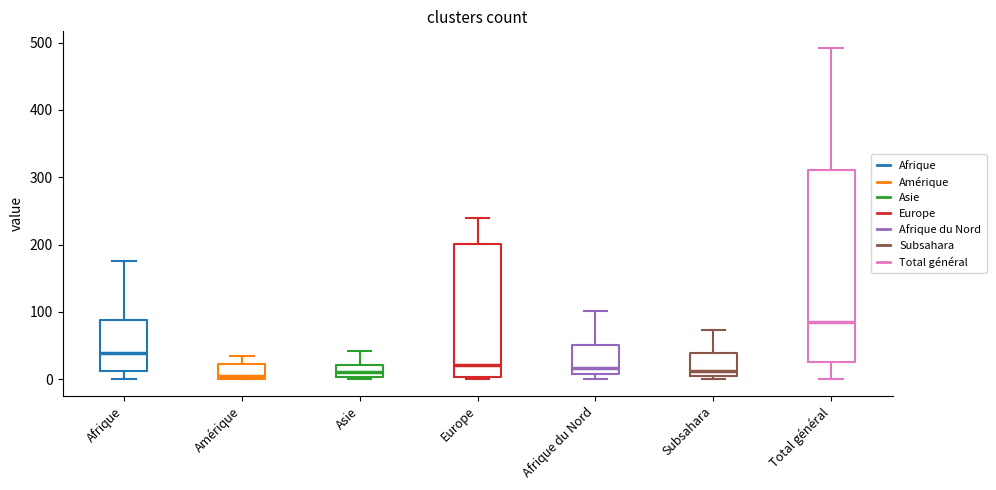

Where does the upper whisker of the box for Afrique du Nord end on the y-axis? The values are not printed on the chart, so give them approximately, as read against the axis.

100